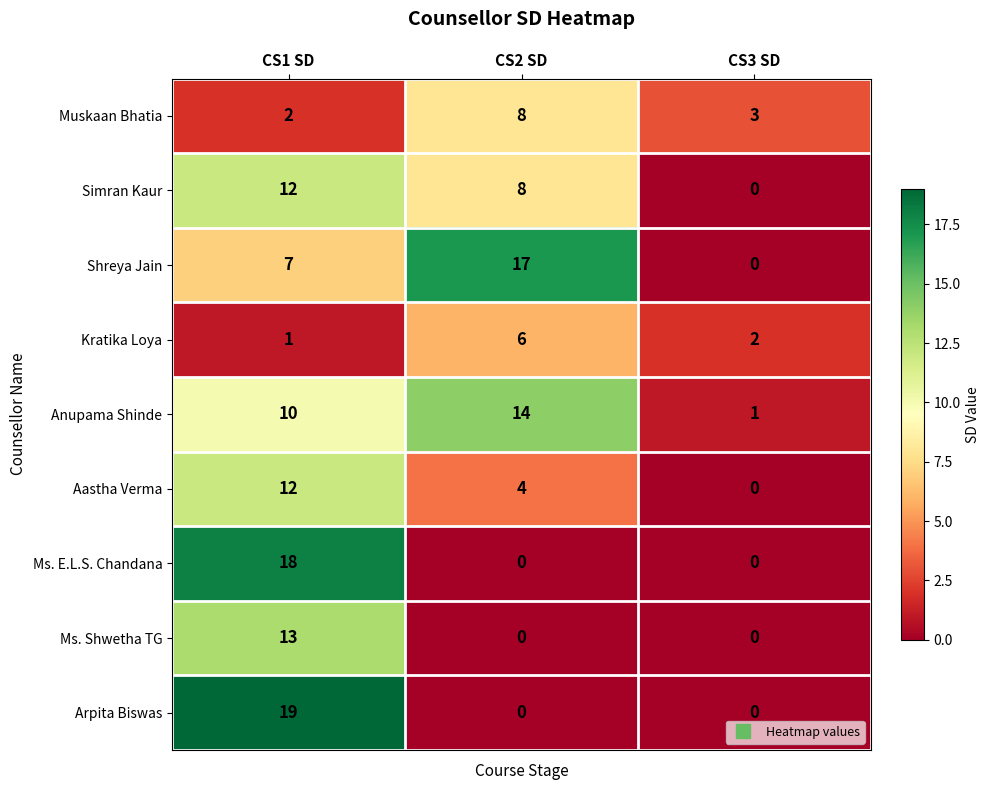

List the labels in order of Muskaan Bhatia value, smallest first.

CS1 SD, CS3 SD, CS2 SD